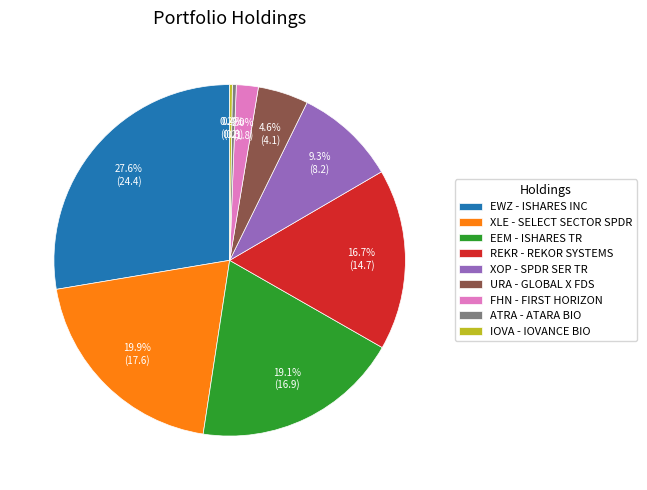

Which has a higher value, ATRA - ATARA BIO or EWZ - ISHARES INC?

EWZ - ISHARES INC